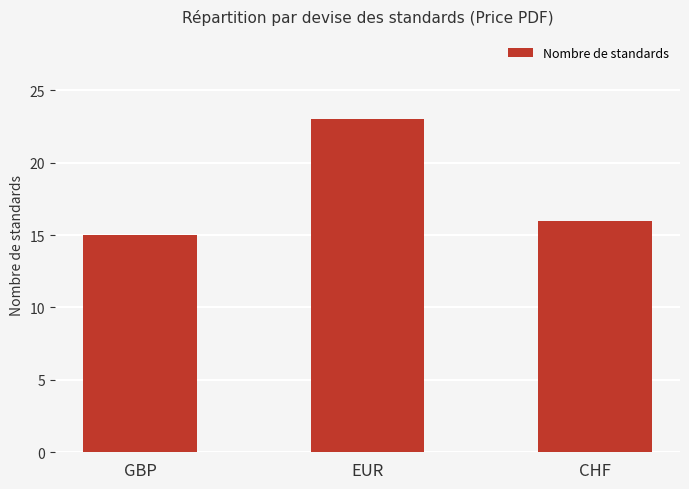

What is the label of the 1st bar from the left?

GBP